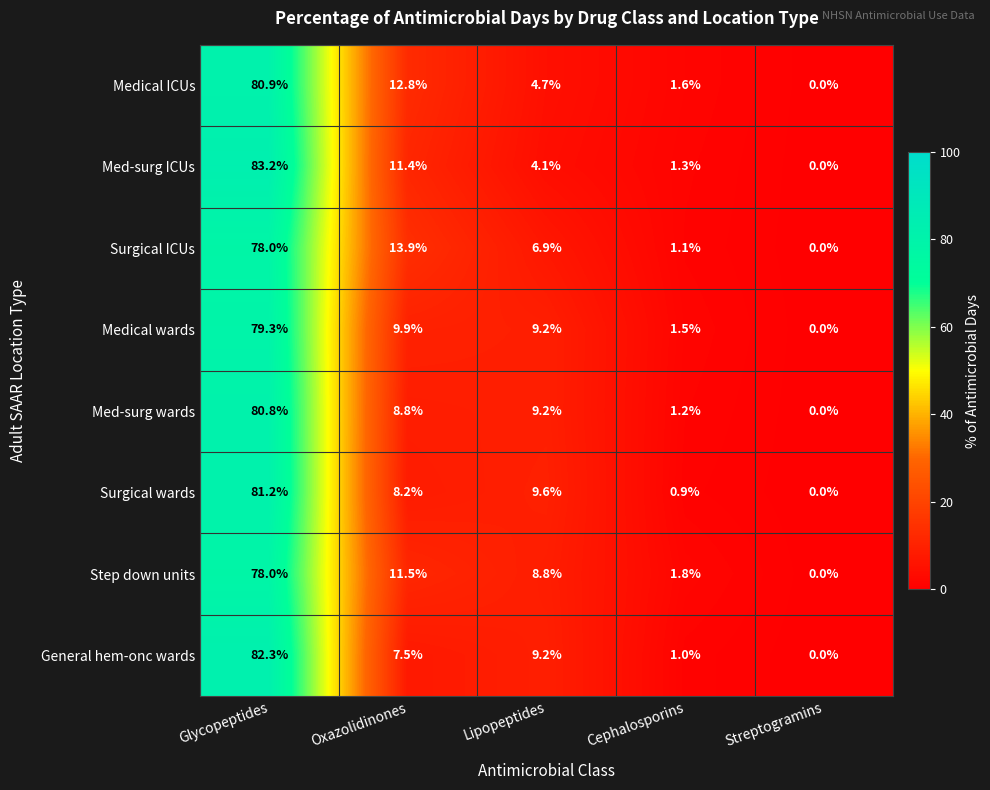

Which series has the largest range (max minus min)?

Med-surg ICUs